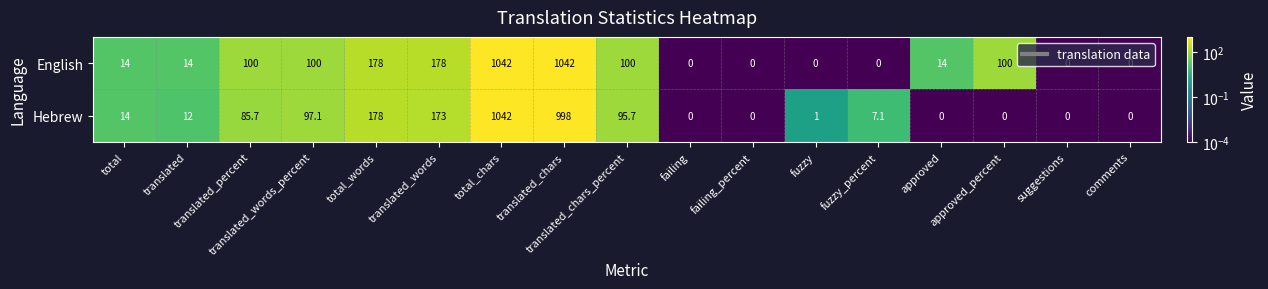

True or false: Hebrew has a value of 0.0 at approved_percent.

True